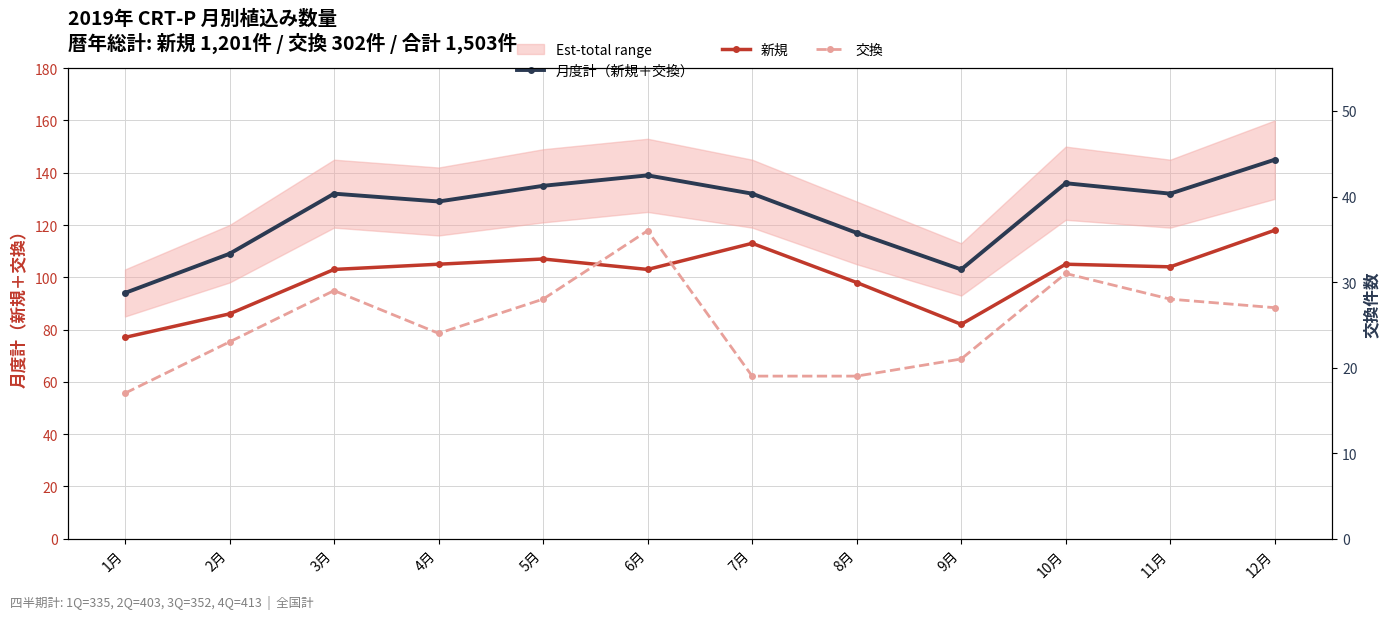

The value of 新規 at 8月 is 98. True or false?

True